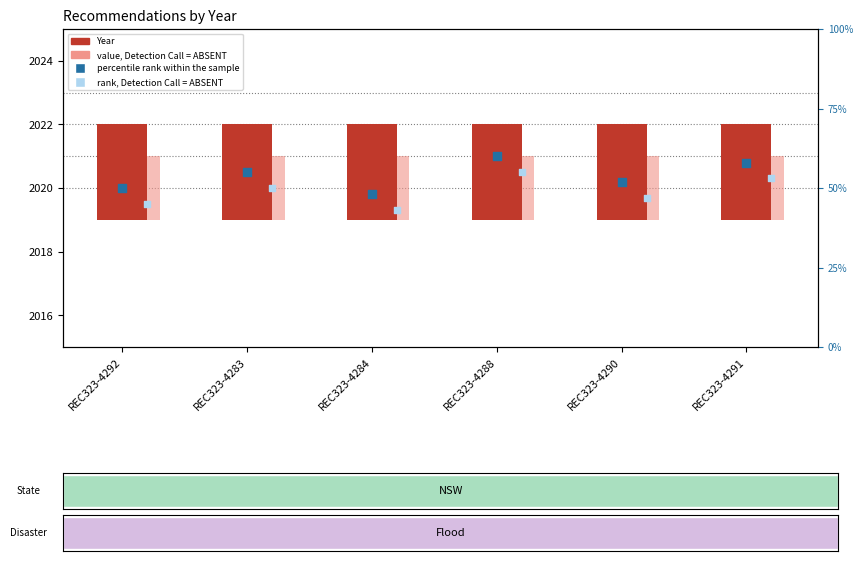

What are all the series names shown in the legend?

Year, value, Detection Call = ABSENT, percentile rank within the sample, rank, Detection Call = ABSENT